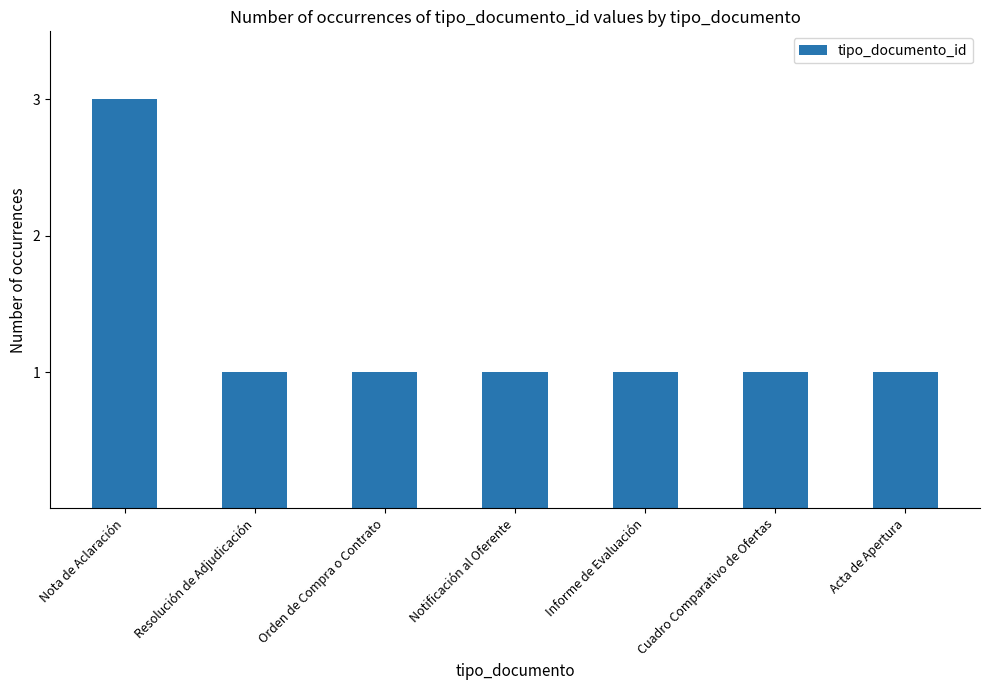

Count the number of categories in the chart.

7